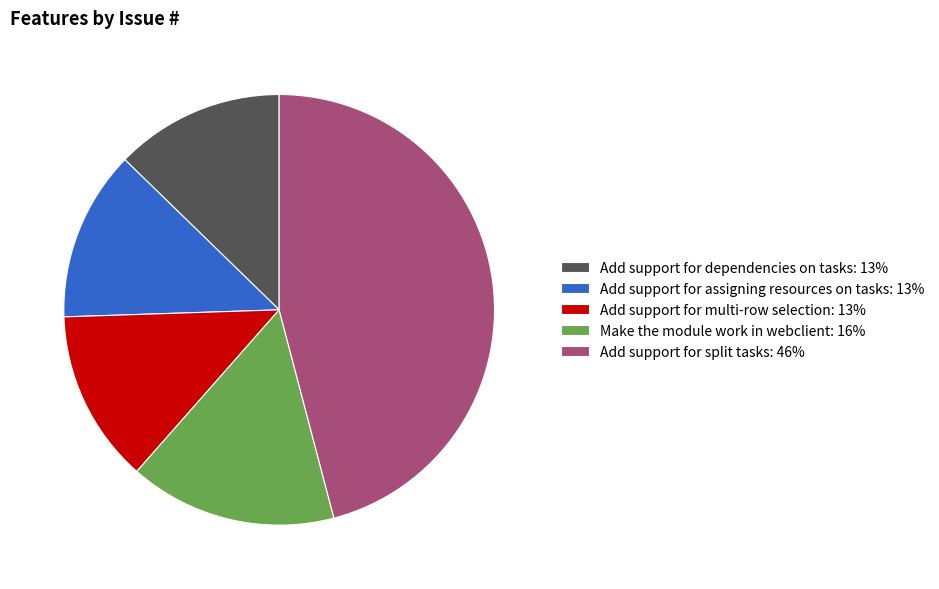

Which category has the biggest portion of the pie?

Add support for split tasks